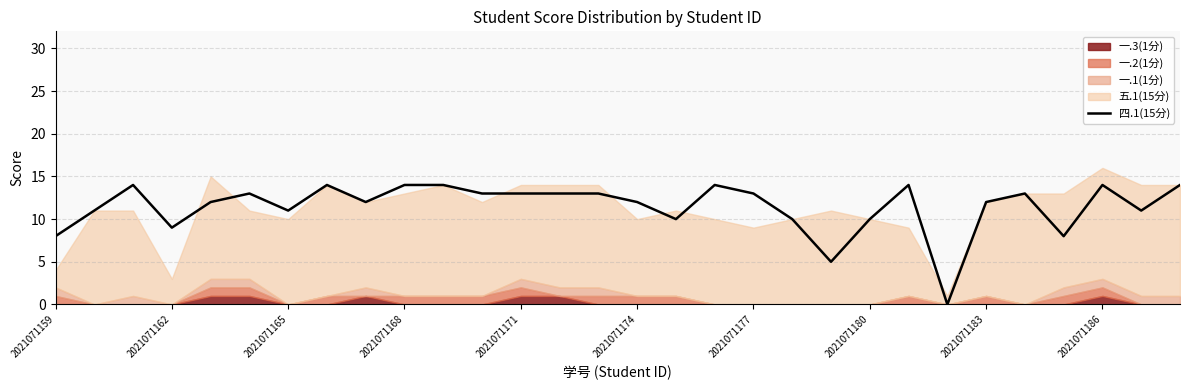

True or false: 四.1(15分) has a value of 7 at 2021071183.

False